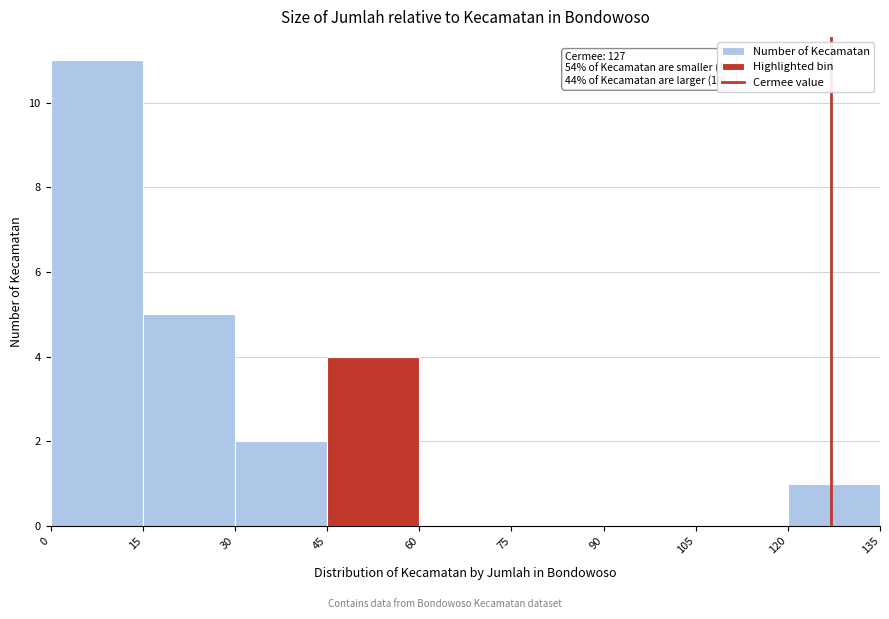

Over which range of the x-axis is the bar tallest?

0 to 15